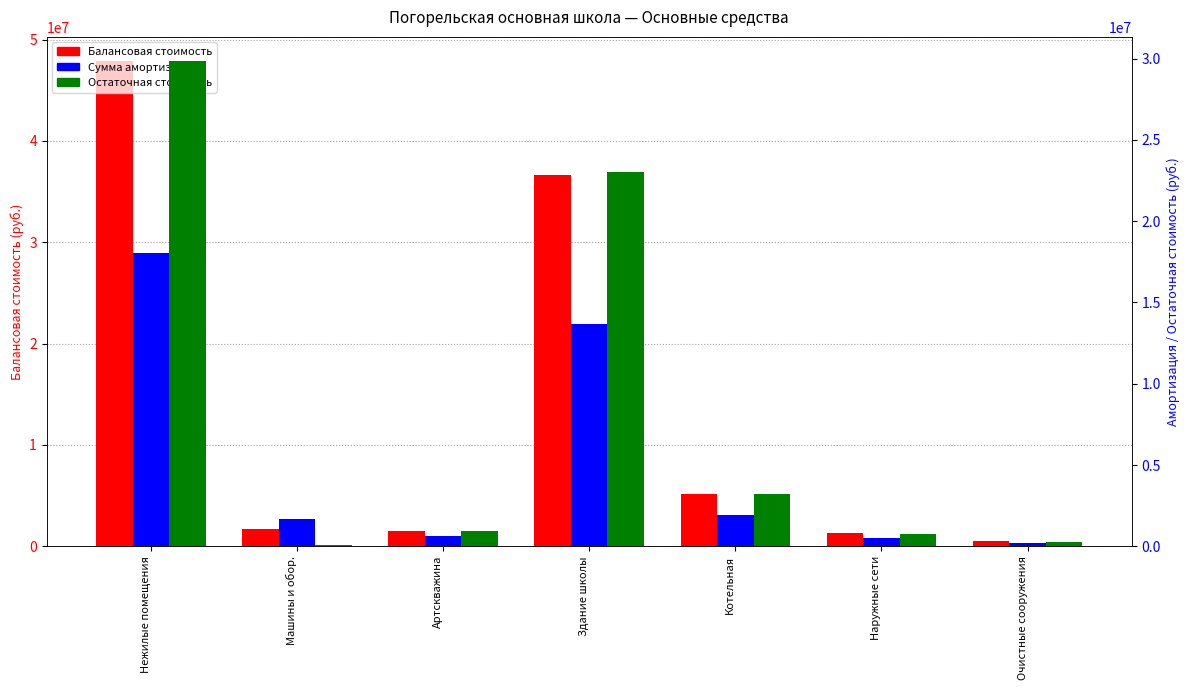

Where does the Сумма амортизации series first go above 1663355?

Нежилые помещения